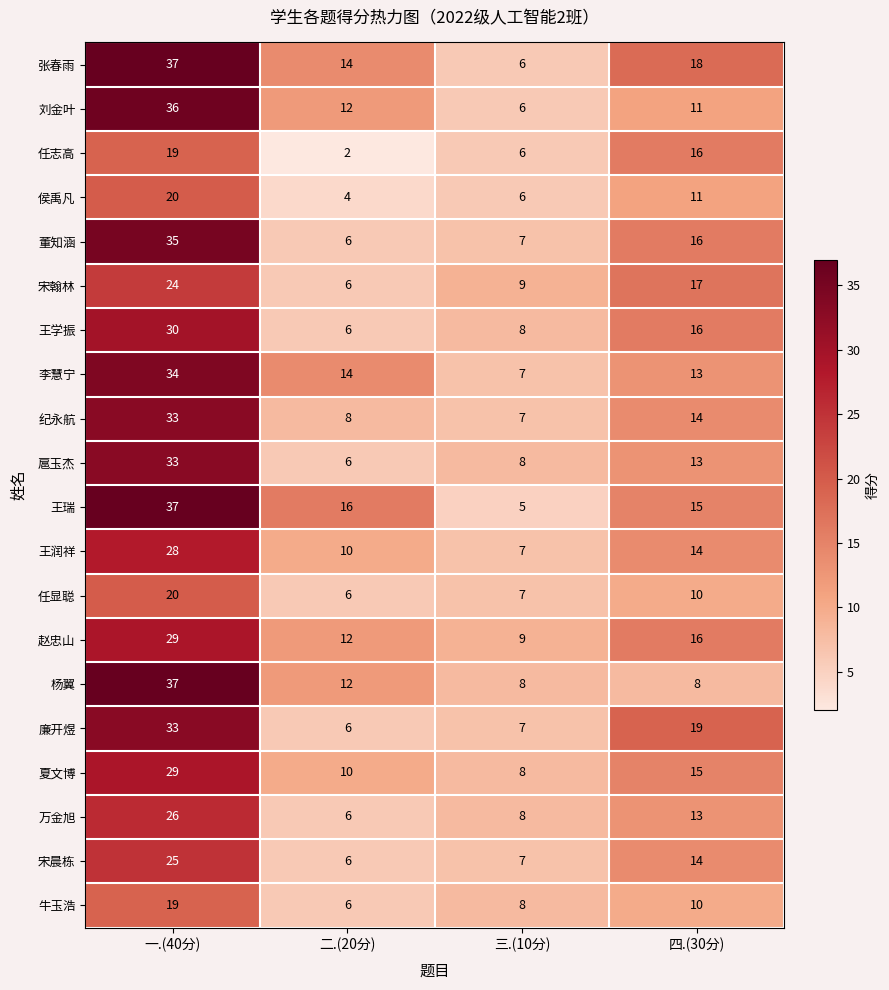

Rank the categories by 赵忠山 value from lowest to highest.

三.(10分), 二.(20分), 四.(30分), 一.(40分)